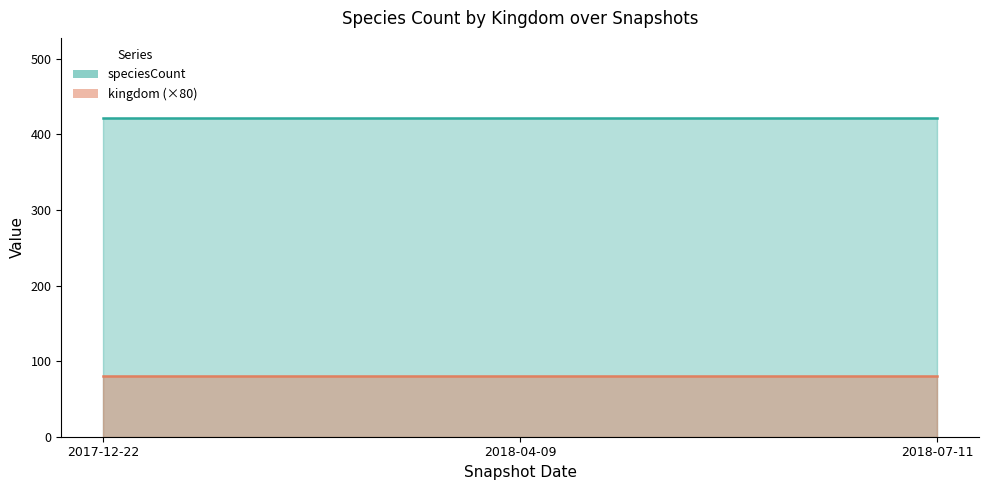

Does the chart display data point markers on the line(s)?

No